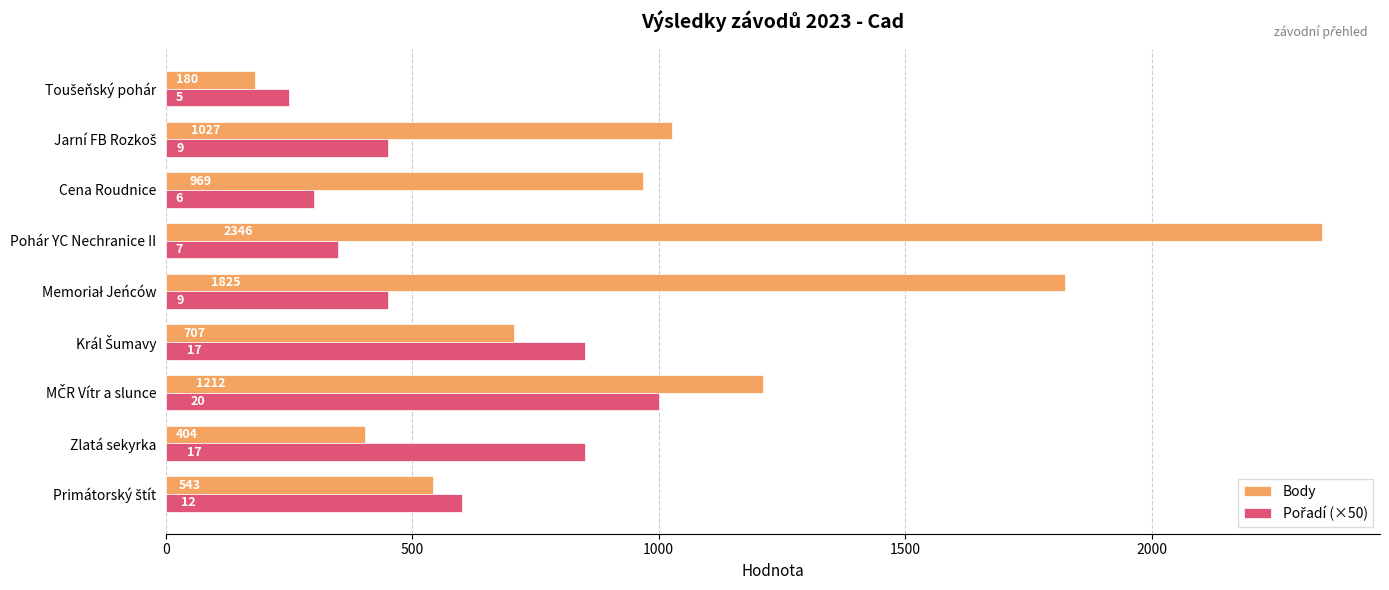

What is the difference between the maximum and minimum values in the Body series?

2166